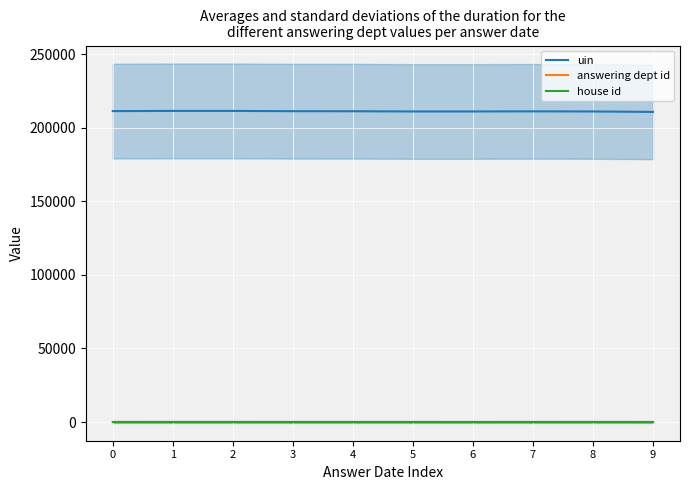

List the series in order of their peak value, highest first.

uin, answering dept id, house id